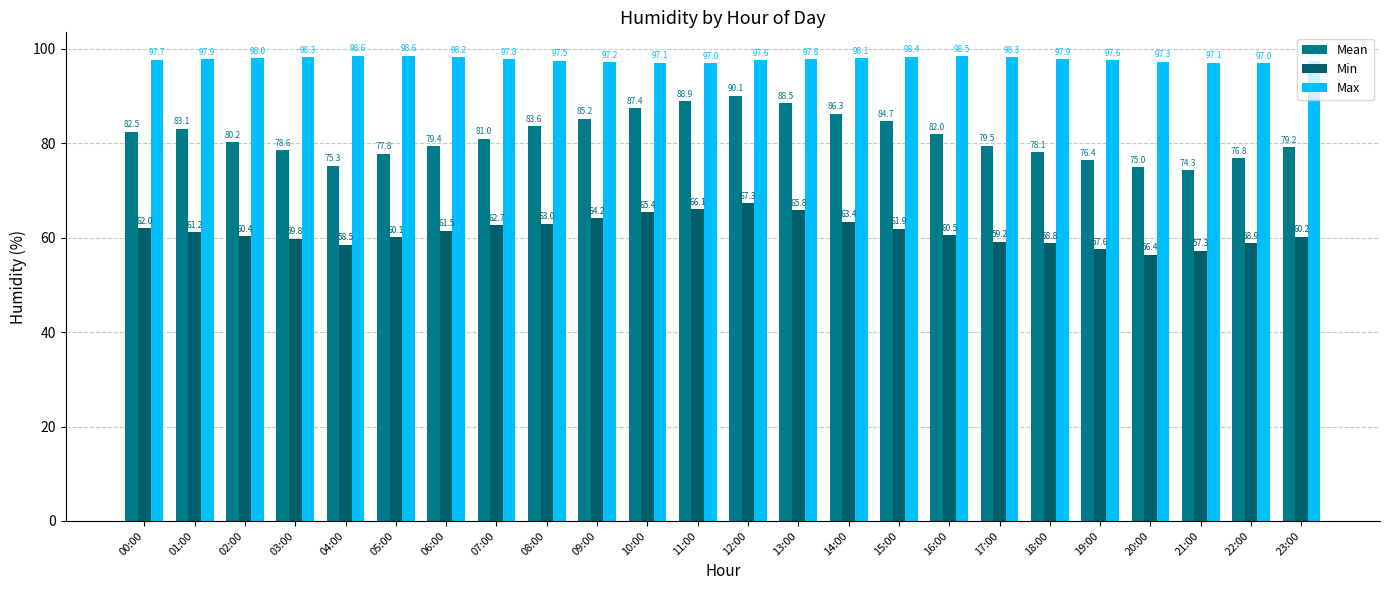

Count the number of categories in the chart.

24